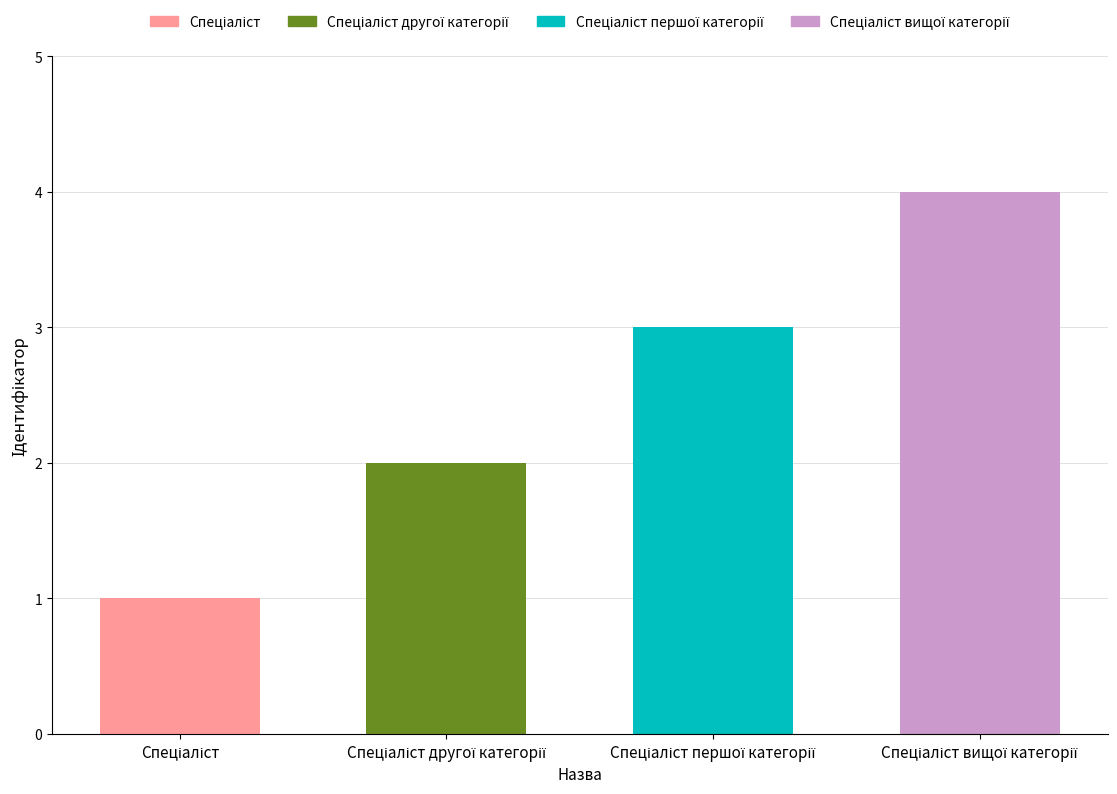

How many values are between 2 and 4?

3